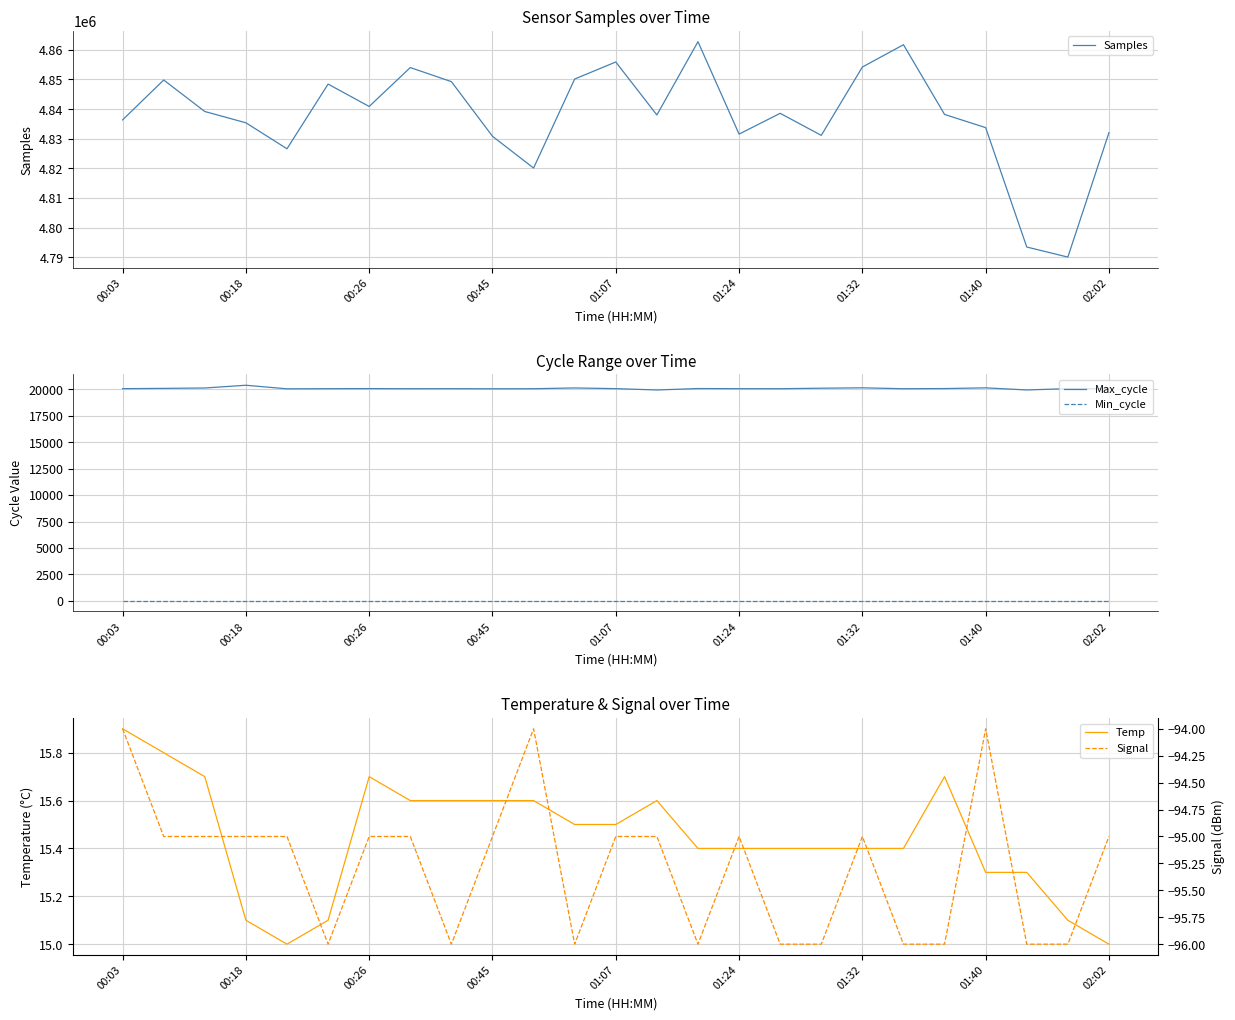

What is the minimum value shown in the chart?

-96.0